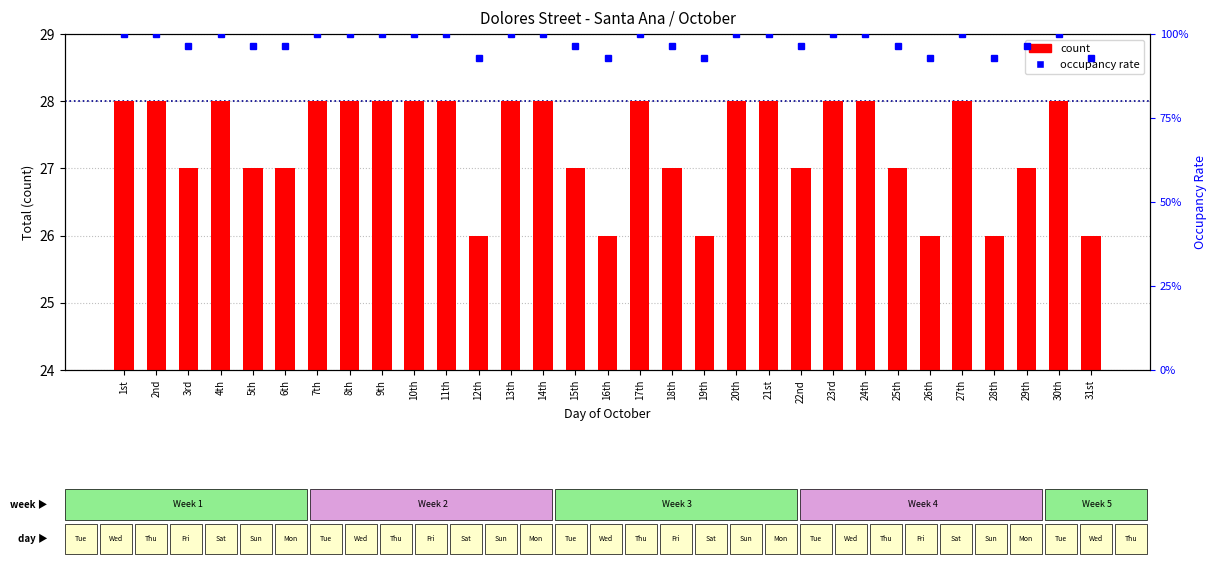

Reading right to left, what are all the values shown in this chart?

count: 31st=26.0	30th=28.0	29th=27.0	28th=26.0	27th=28.0	26th=26.0	25th=27.0	24th=28.0	23rd=28.0	22nd=27.0	21st=28.0	20th=28.0	19th=26.0	18th=27.0	17th=28.0	16th=26.0	15th=27.0	14th=28.0	13th=28.0	12th=26.0	11th=28.0	10th=28.0	9th=28.0	8th=28.0	7th=28.0	6th=27.0	5th=27.0	4th=28.0	3rd=27.0	2nd=28.0	1st=28.0
occupancy rate: 31st=92.9	30th=100.0	29th=96.4	28th=92.9	27th=100.0	26th=92.9	25th=96.4	24th=100.0	23rd=100.0	22nd=96.4	21st=100.0	20th=100.0	19th=92.9	18th=96.4	17th=100.0	16th=92.9	15th=96.4	14th=100.0	13th=100.0	12th=92.9	11th=100.0	10th=100.0	9th=100.0	8th=100.0	7th=100.0	6th=96.4	5th=96.4	4th=100.0	3rd=96.4	2nd=100.0	1st=100.0